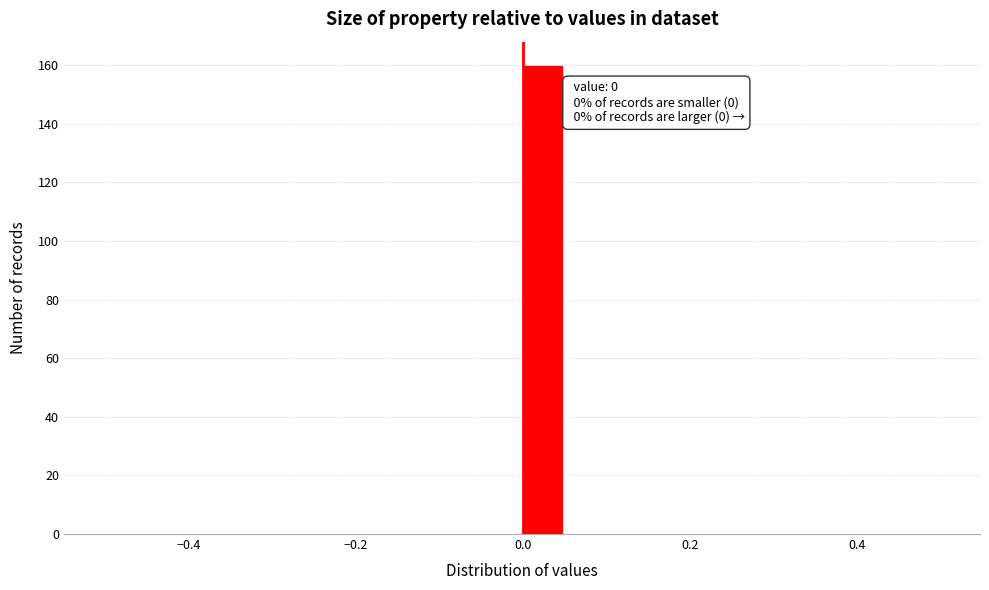

Around what value on the x-axis is the tallest bar? Give the approximate position of its centre, as read against the axis.

0.02